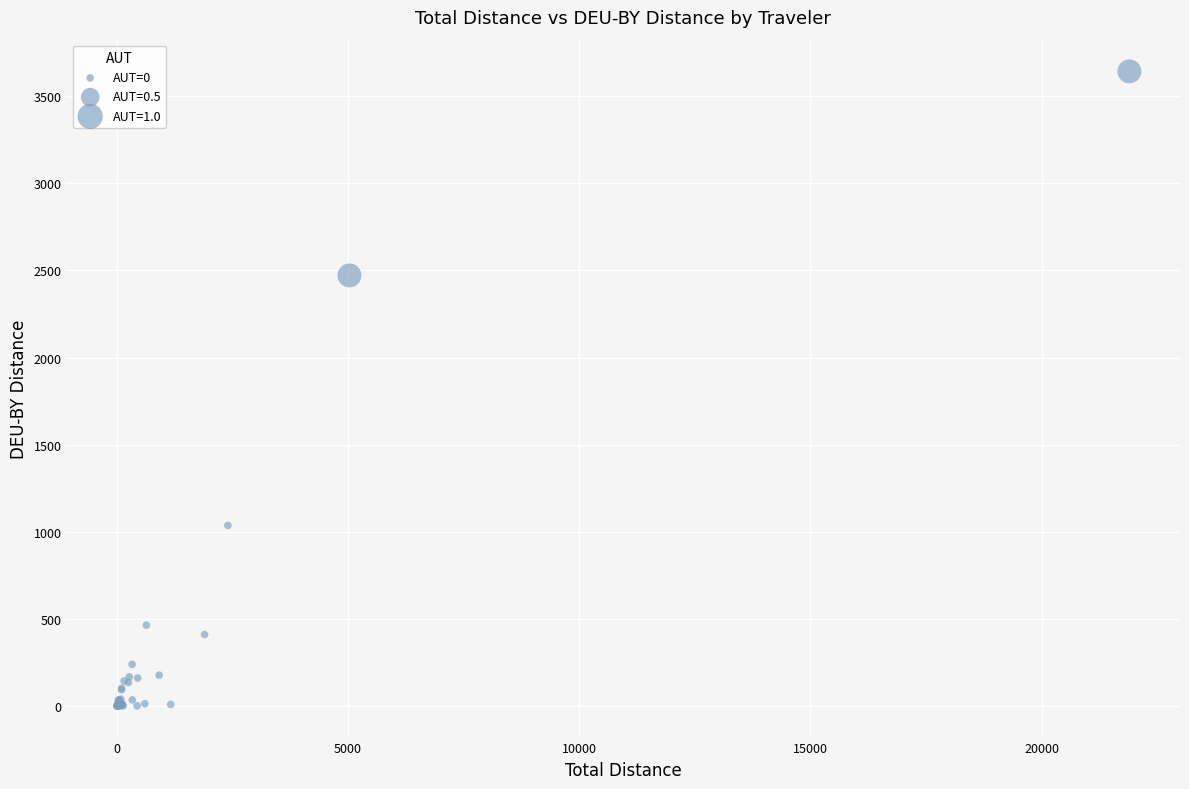

What Y value in the scatter plot is closest to 1821?

2471.3